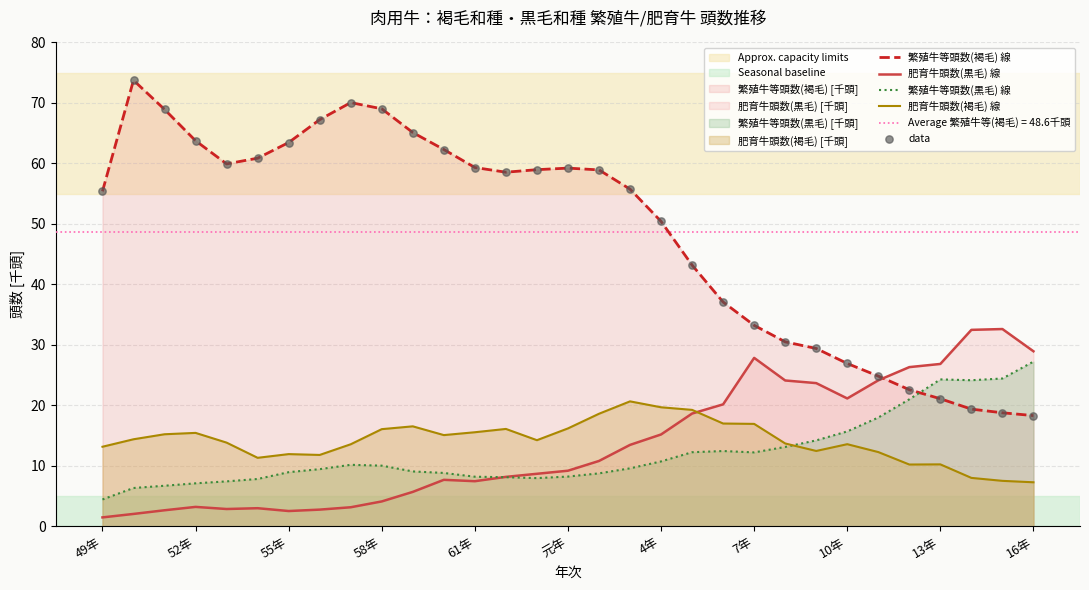

What is the highest value of the 肥育牛頭数(黒毛) 線 series?

32.6